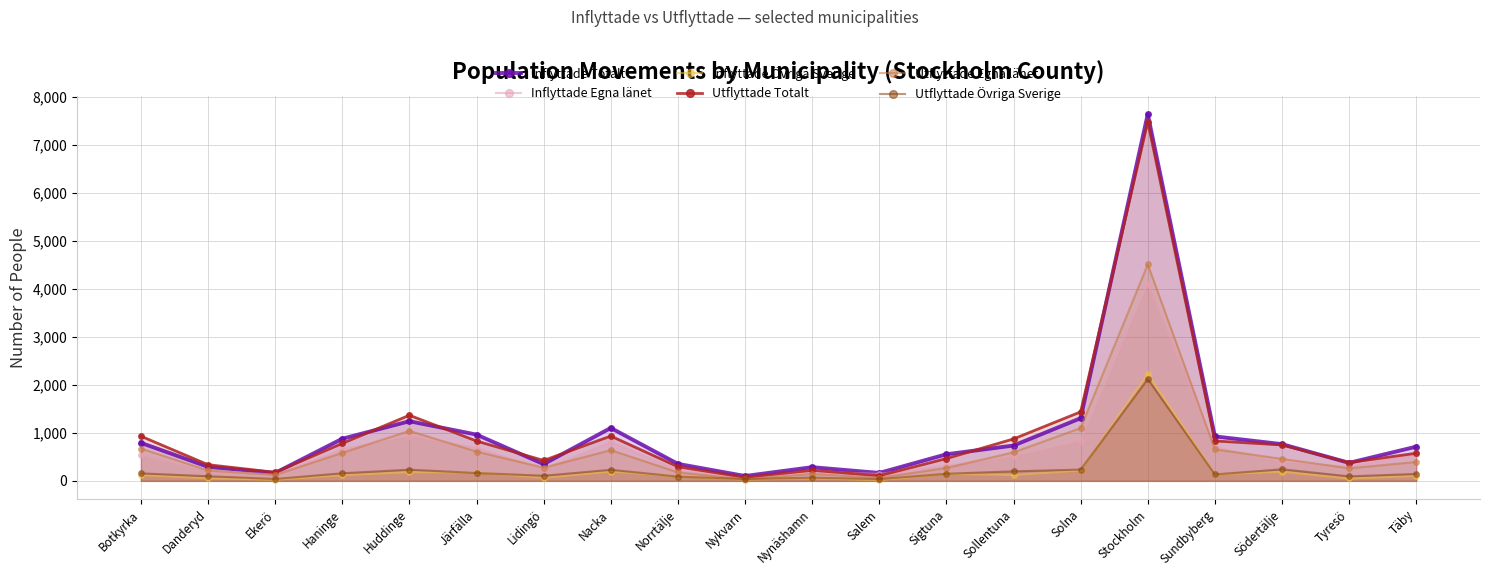

What is the minimum value shown in the chart?

16